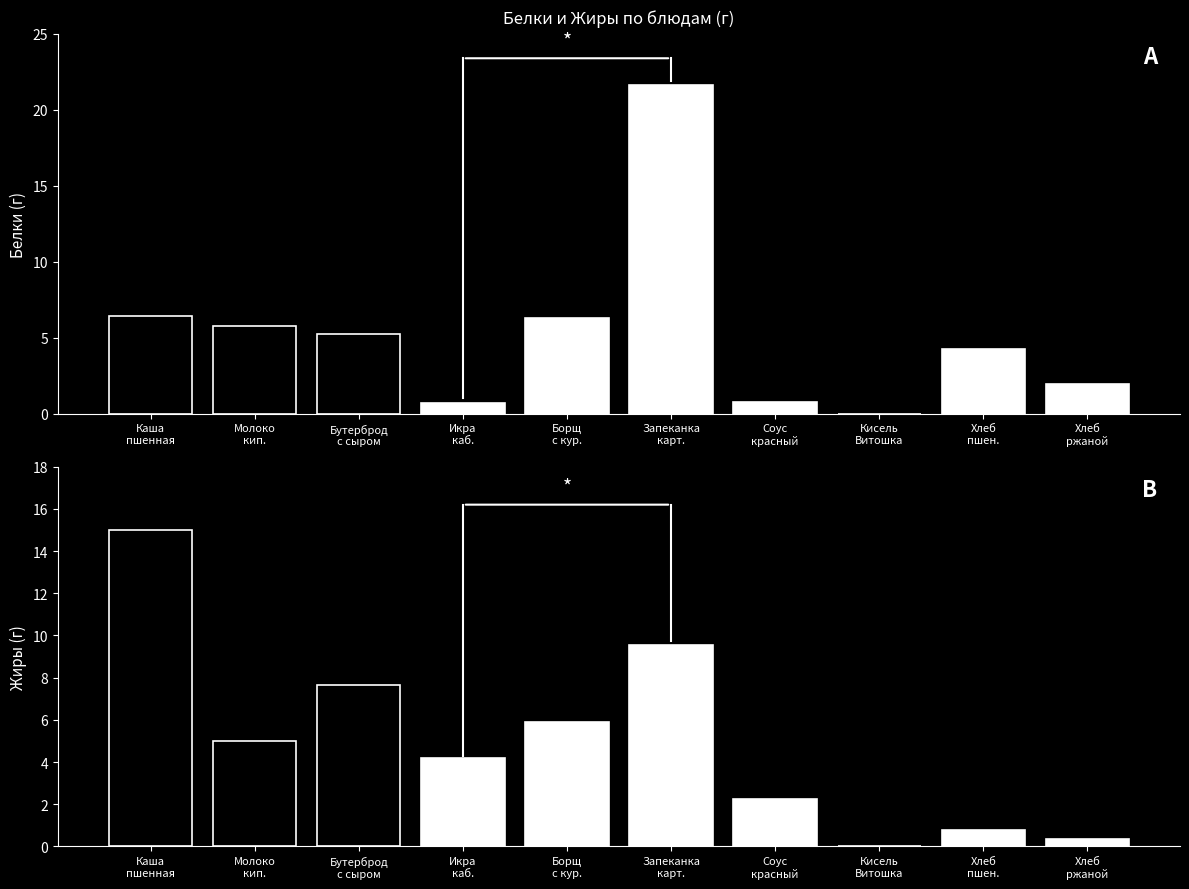

Rank the series at Запеканка
карт. from highest to lowest value.

Белки, Жиры